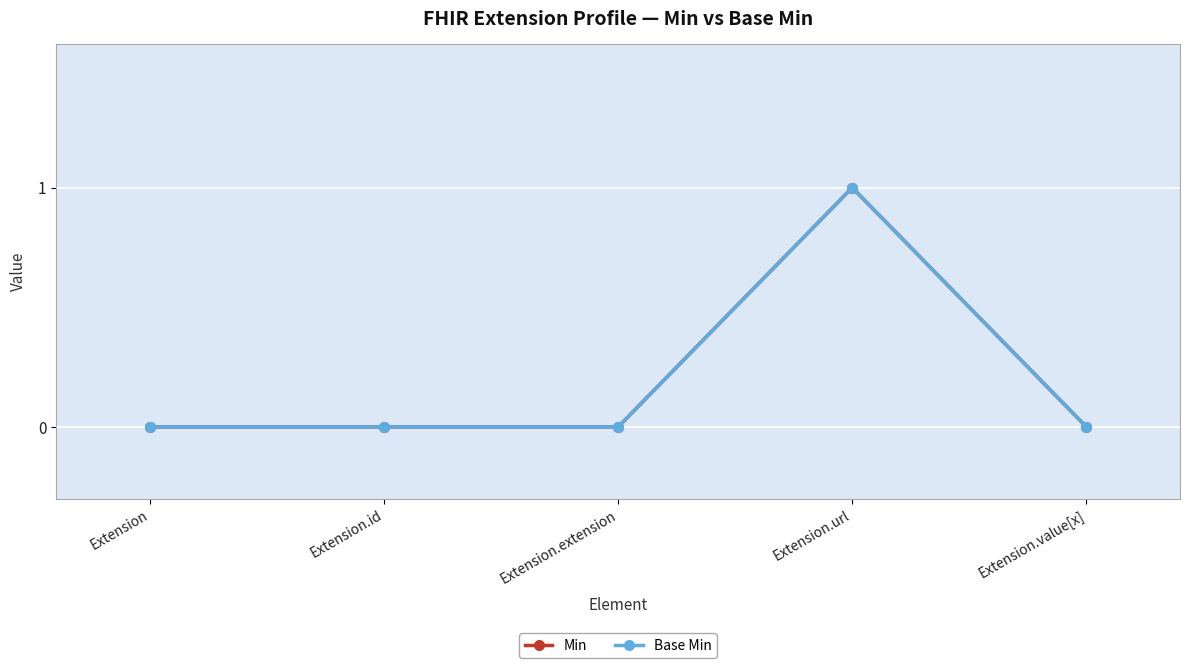

Which series has the largest range (max minus min)?

Min